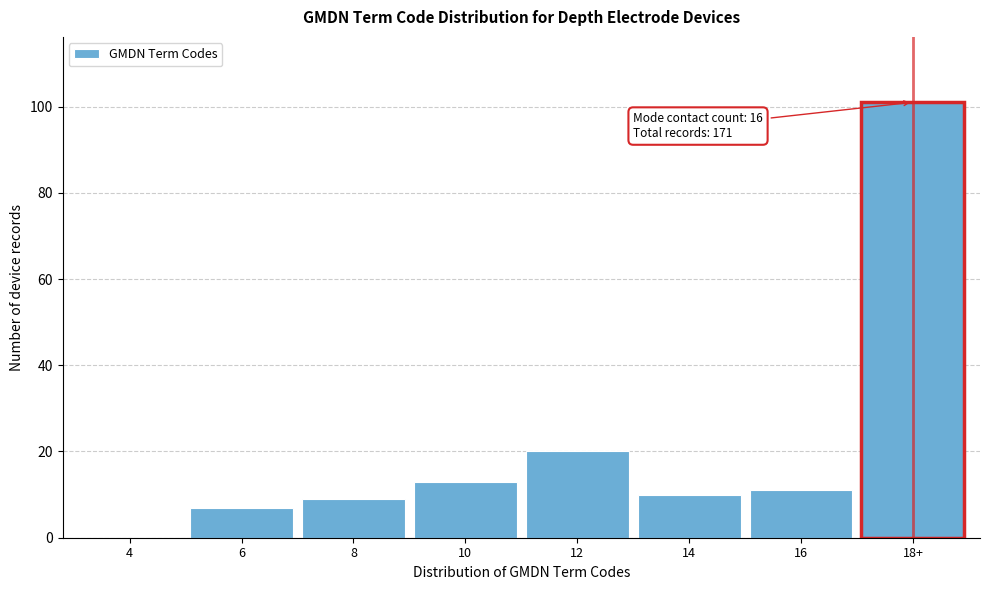

Reading right to left, what are all the values shown in this chart?

18+=101	16=11	14=10	12=20	10=13	8=9	6=7	4=0